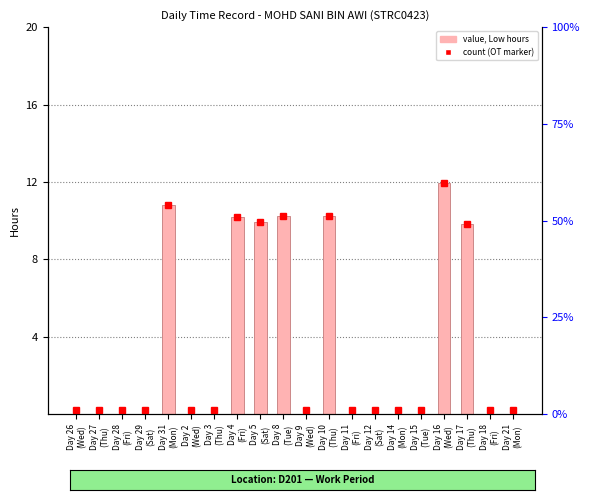

Is it true that the value at Day 9
(Wed) is -7.3?

False